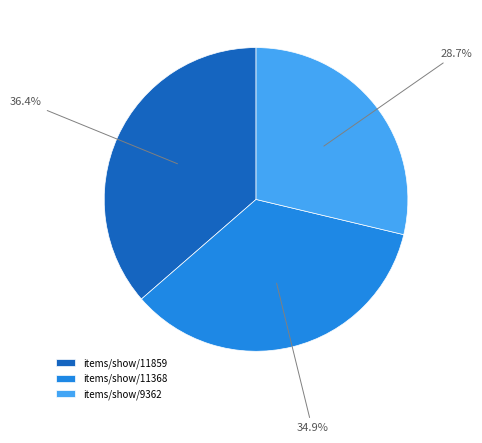

Between items/show/9362 and items/show/11859, which is larger?

items/show/11859